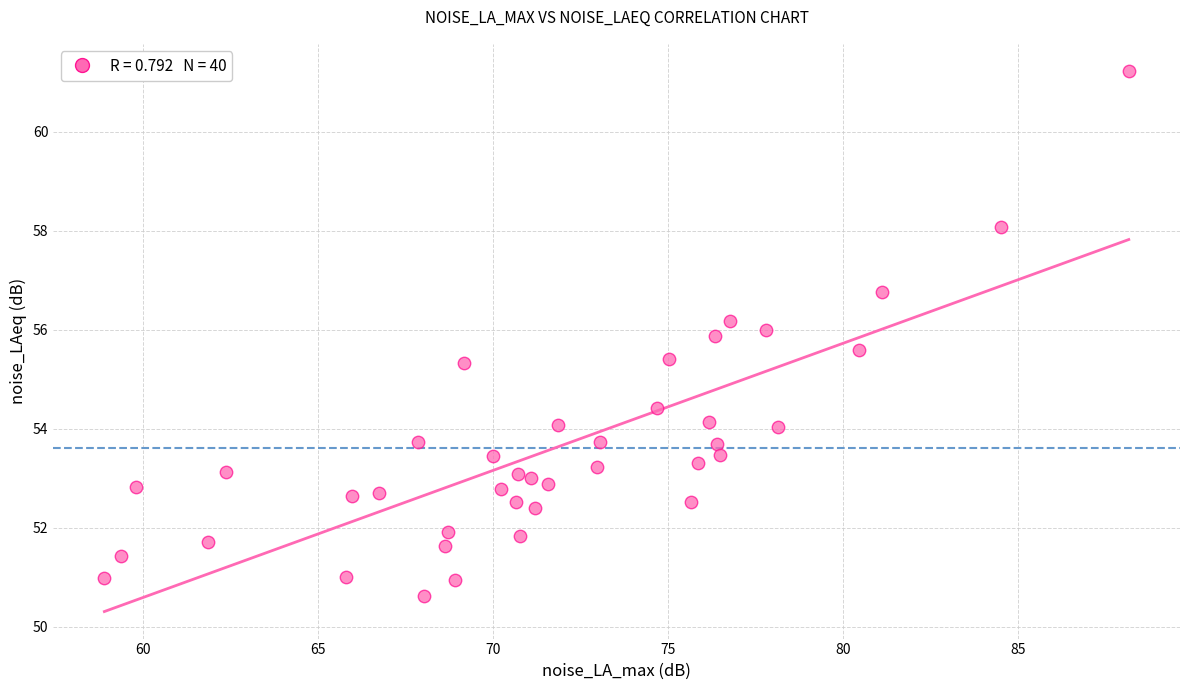

What is the range of Y values (max minus min)?

10.6